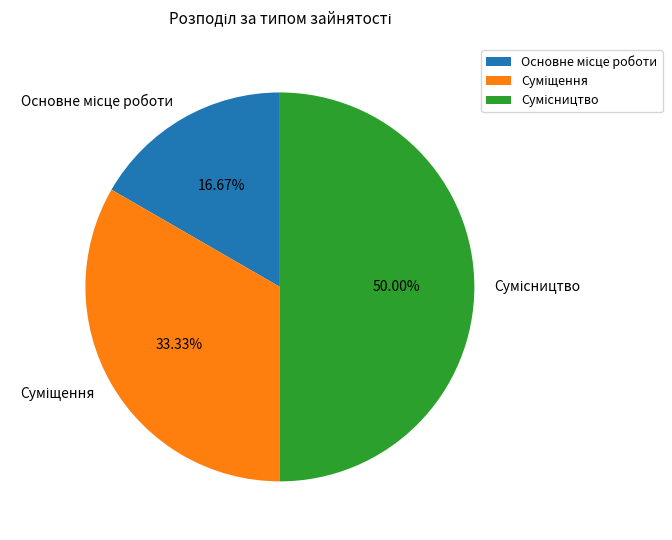

Is it true that Суміщення is 33% of the pie?

True